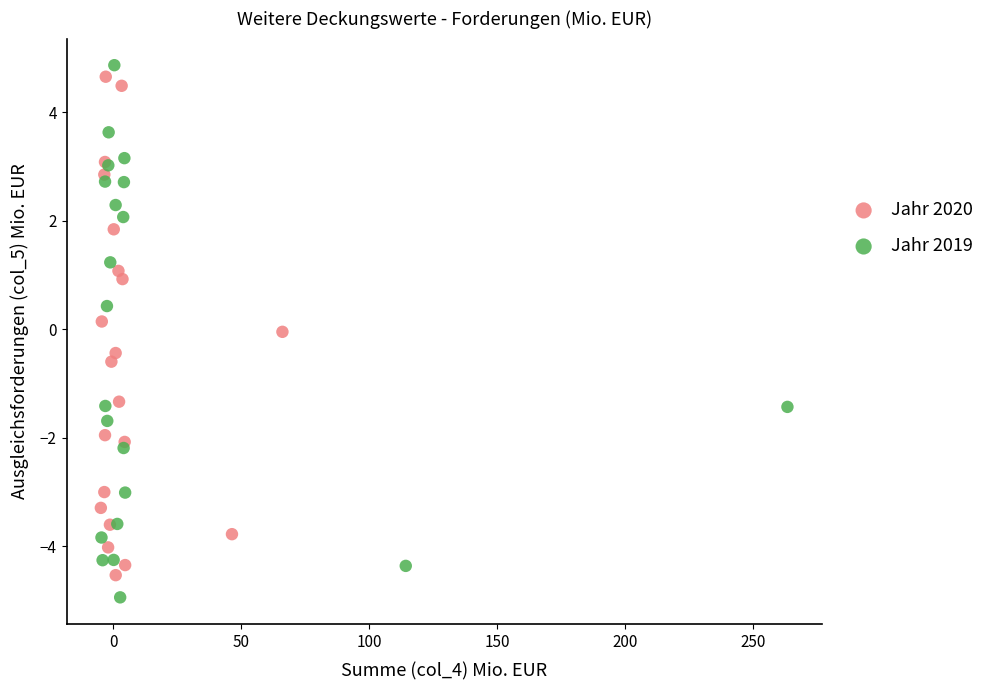

Which series reaches the minimum Y coordinate?

Jahr 2019